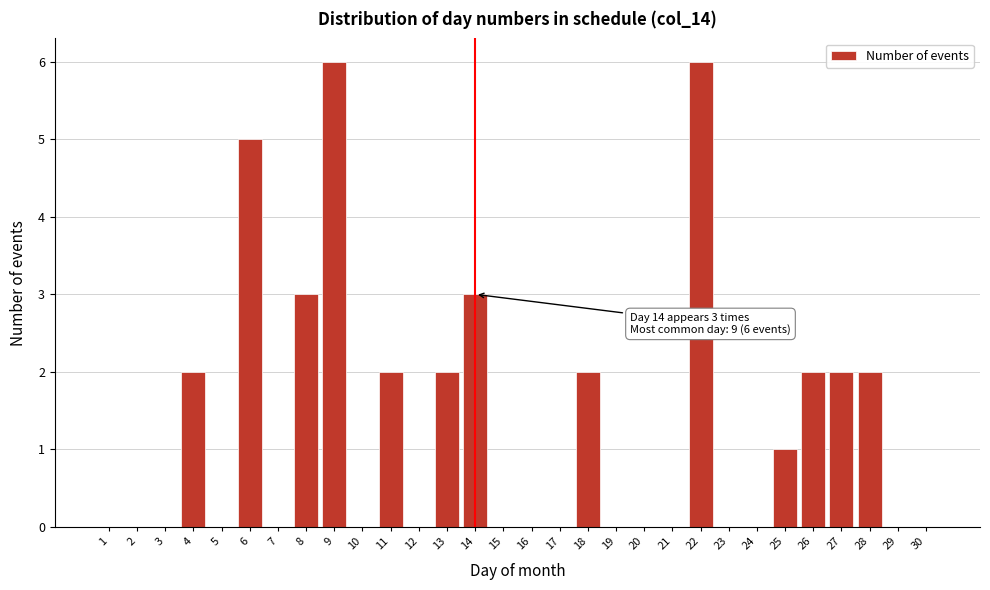

Reading right to left, transcribe all the data shown in this chart.

30=0	29=0	28=2	27=2	26=2	25=1	24=0	23=0	22=6	21=0	20=0	19=0	18=2	17=0	16=0	15=0	14=3	13=2	12=0	11=2	10=0	9=6	8=3	7=0	6=5	5=0	4=2	3=0	2=0	1=0